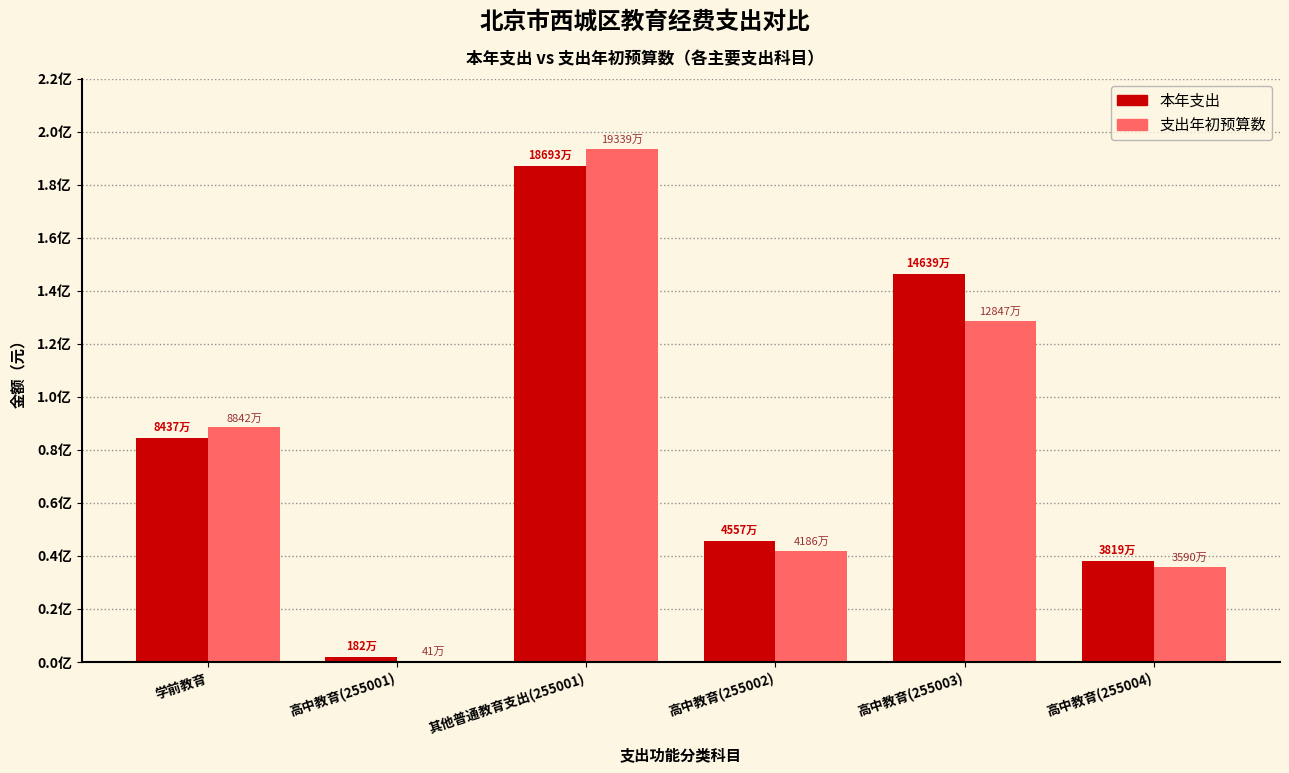

What is the value of the 本年支出 bar at the 3rd from the left?

186934716.0